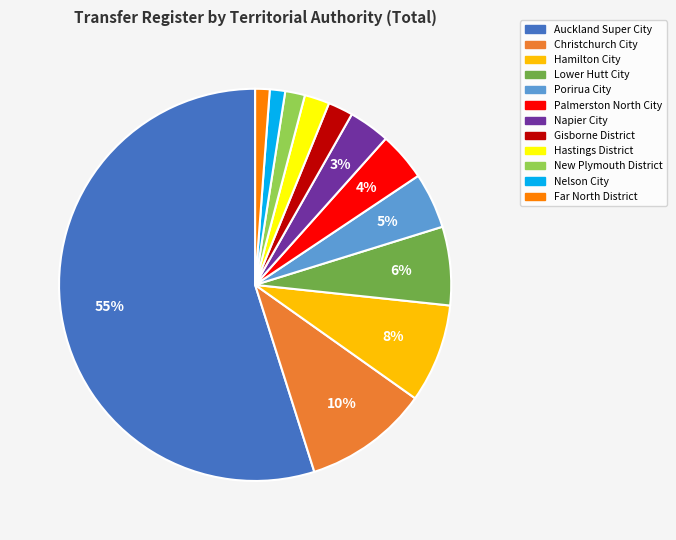

To the nearest percent, what portion does Nelson City represent?

1%